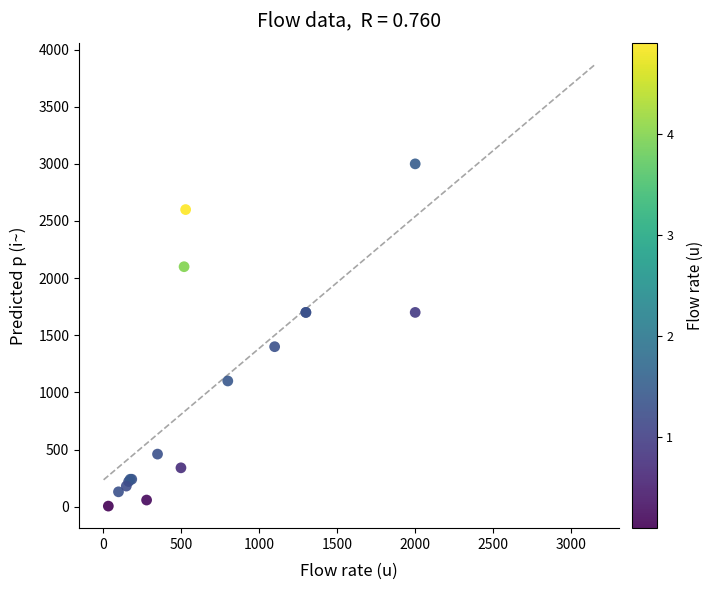

What Y value in the scatter plot is closest to 1502?

1400